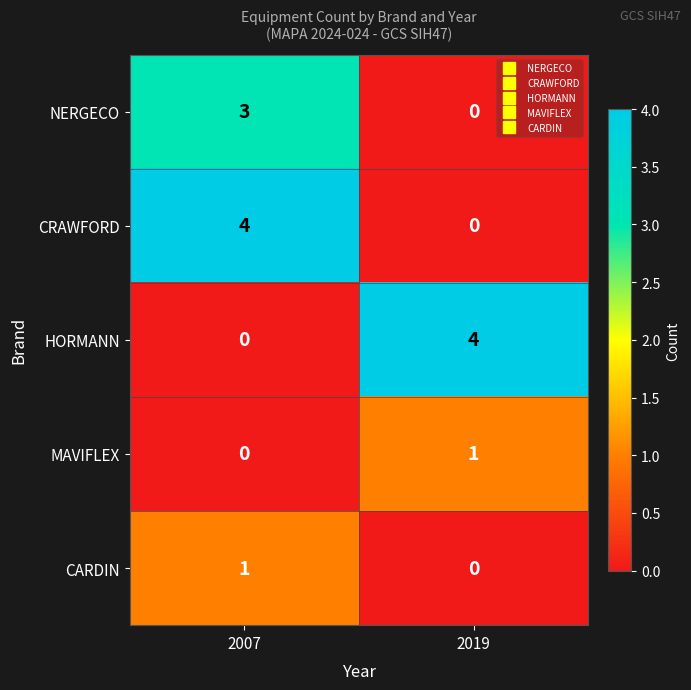

How many series are shown in this chart?

5